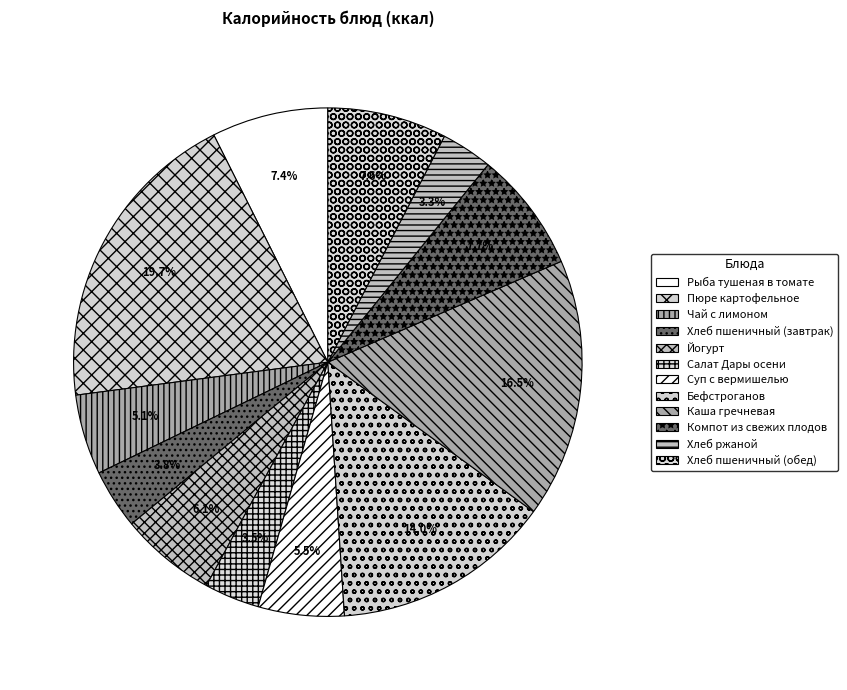

Does Салат Дары осени account for over 50% of the chart?

No